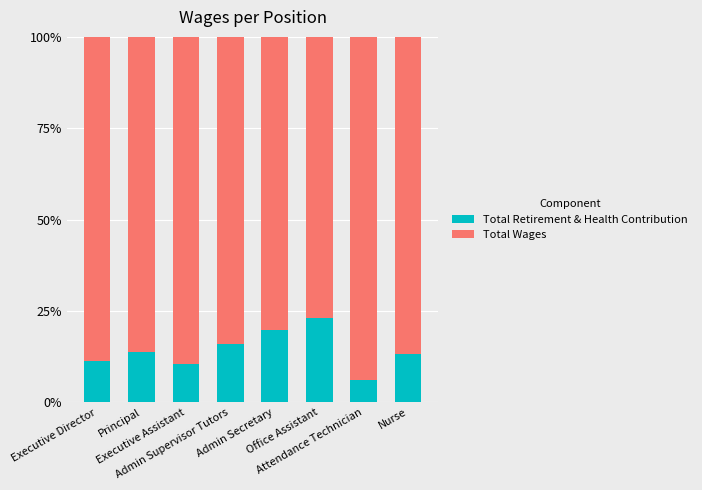

What is the sum of all Total Retirement & Health Contribution values?

113.8